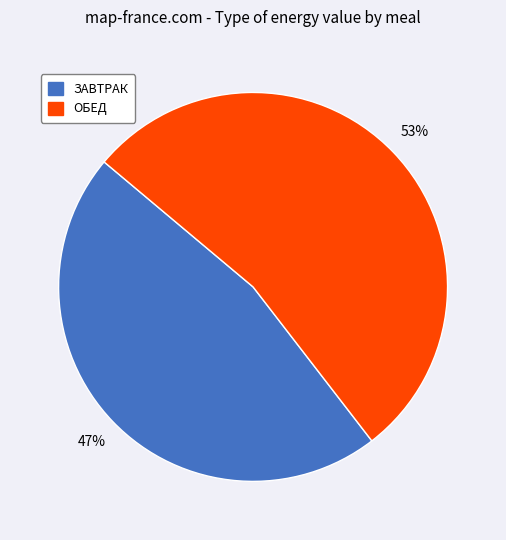

Does any single category account for the majority?

Yes